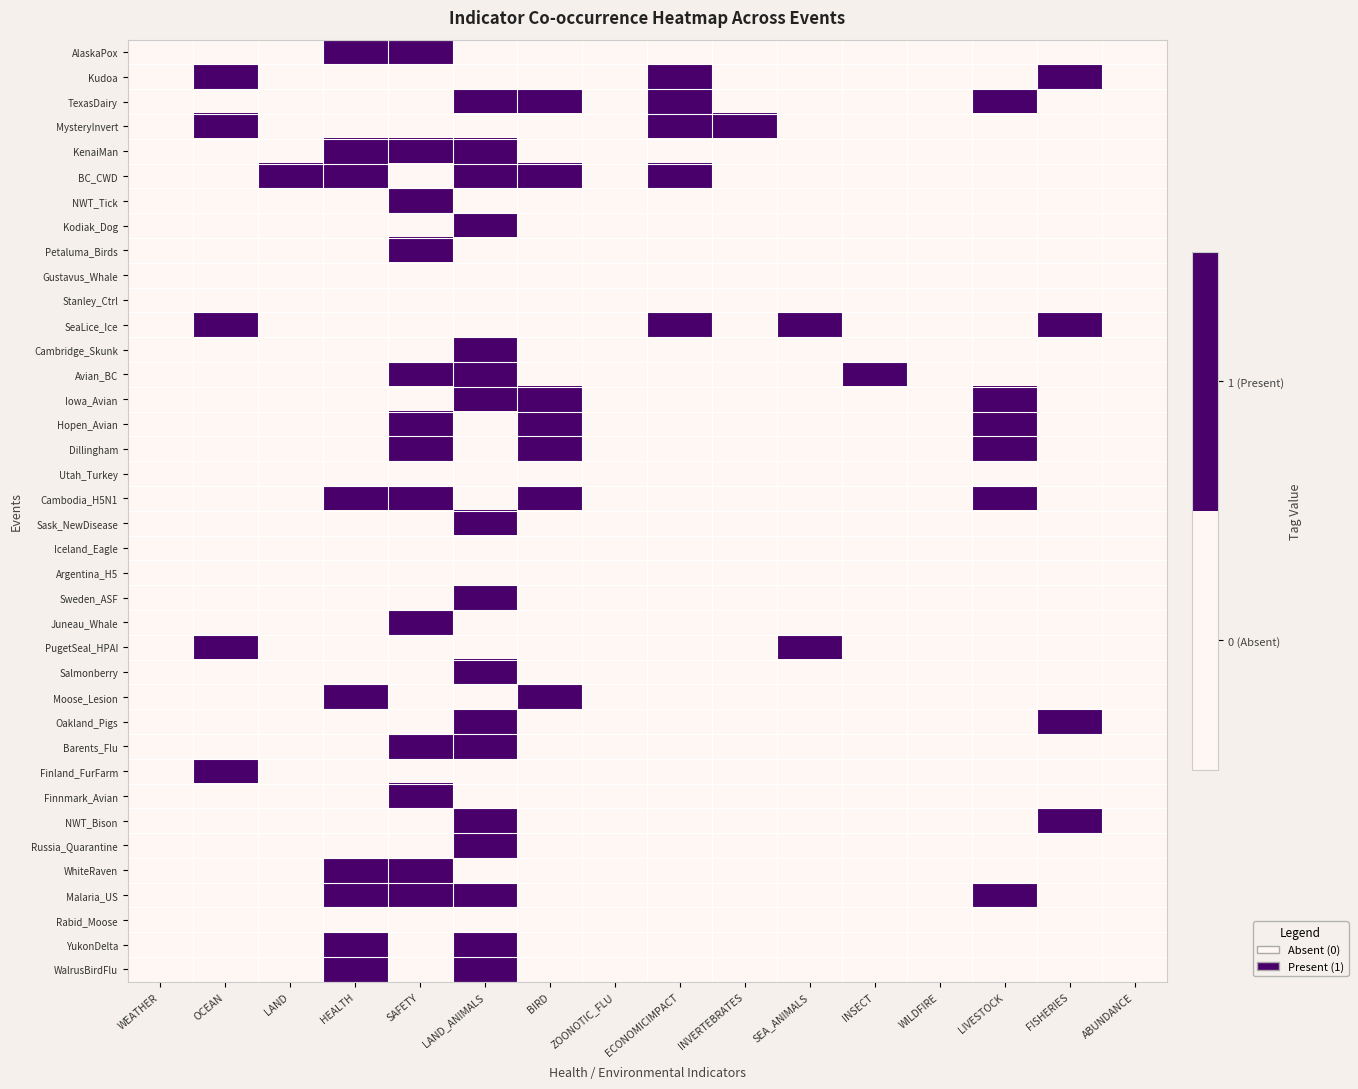

Rank the series by their maximum value, from highest to lowest.

AlaskaPox, Kudoa, TexasDairy, MysteryInvert, KenaiMan, BC_CWD, NWT_Tick, Kodiak_Dog, Petaluma_Birds, SeaLice_Ice, Cambridge_Skunk, Avian_BC, Iowa_Avian, Hopen_Avian, Dillingham, Cambodia_H5N1, Sask_NewDisease, Sweden_ASF, Juneau_Whale, PugetSeal_HPAI, Salmonberry, Moose_Lesion, Oakland_Pigs, Barents_Flu, Finland_FurFarm, Finnmark_Avian, NWT_Bison, Russia_Quarantine, WhiteRaven, Malaria_US, YukonDelta, WalrusBirdFlu, Gustavus_Whale, Stanley_Ctrl, Utah_Turkey, Iceland_Eagle, Argentina_H5, Rabid_Moose